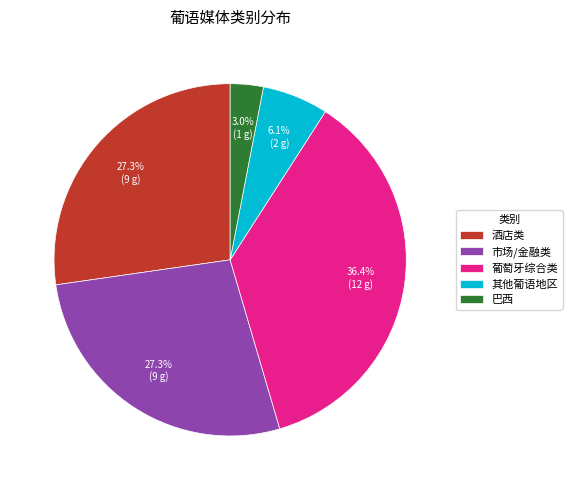

What is the largest slice in the pie chart?

葡萄牙综合类